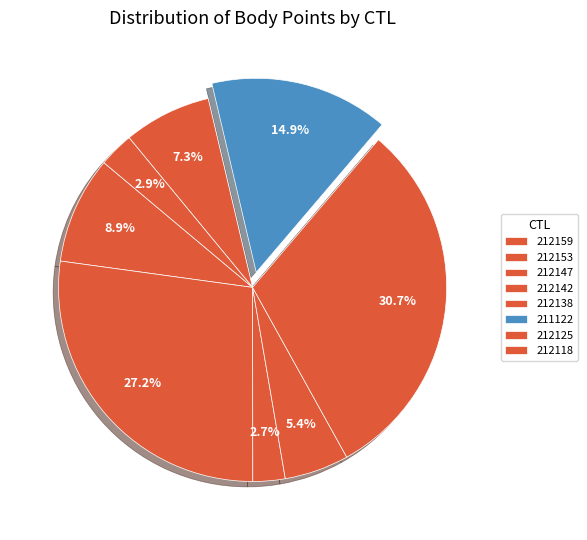

How many segments does this pie chart have?

8